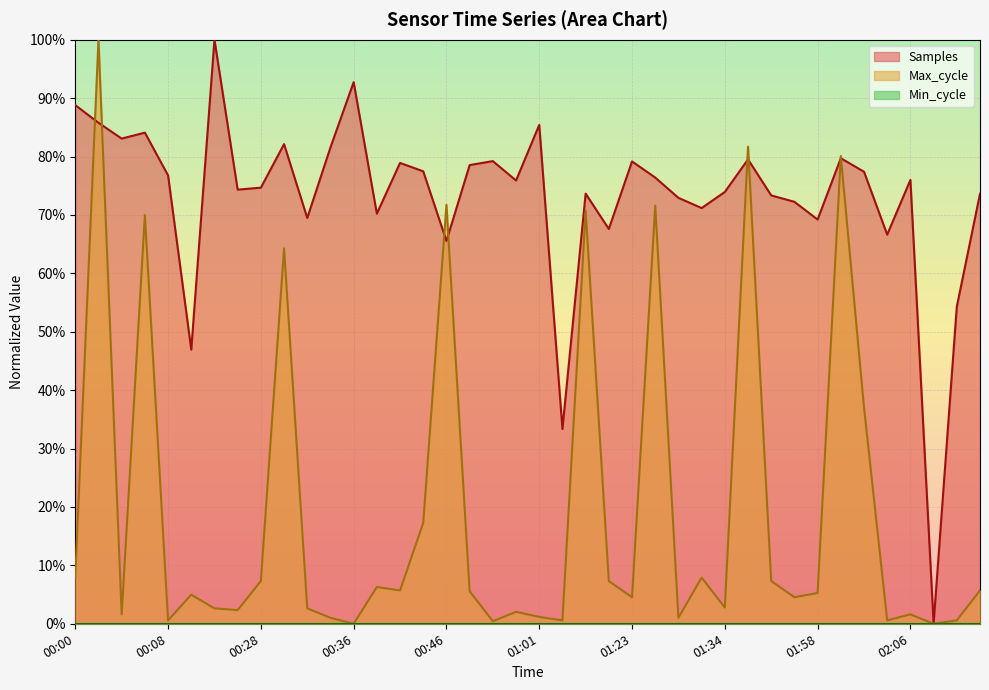

What is the total value across all series at 00:02?

1.9